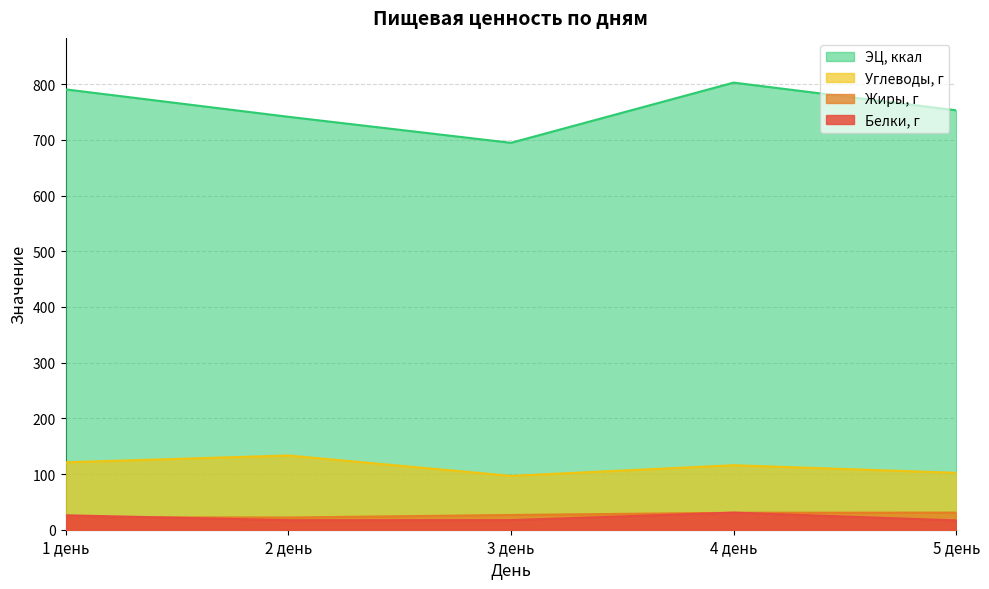

Which series has the widest spread of values?

ЭЦ, ккал